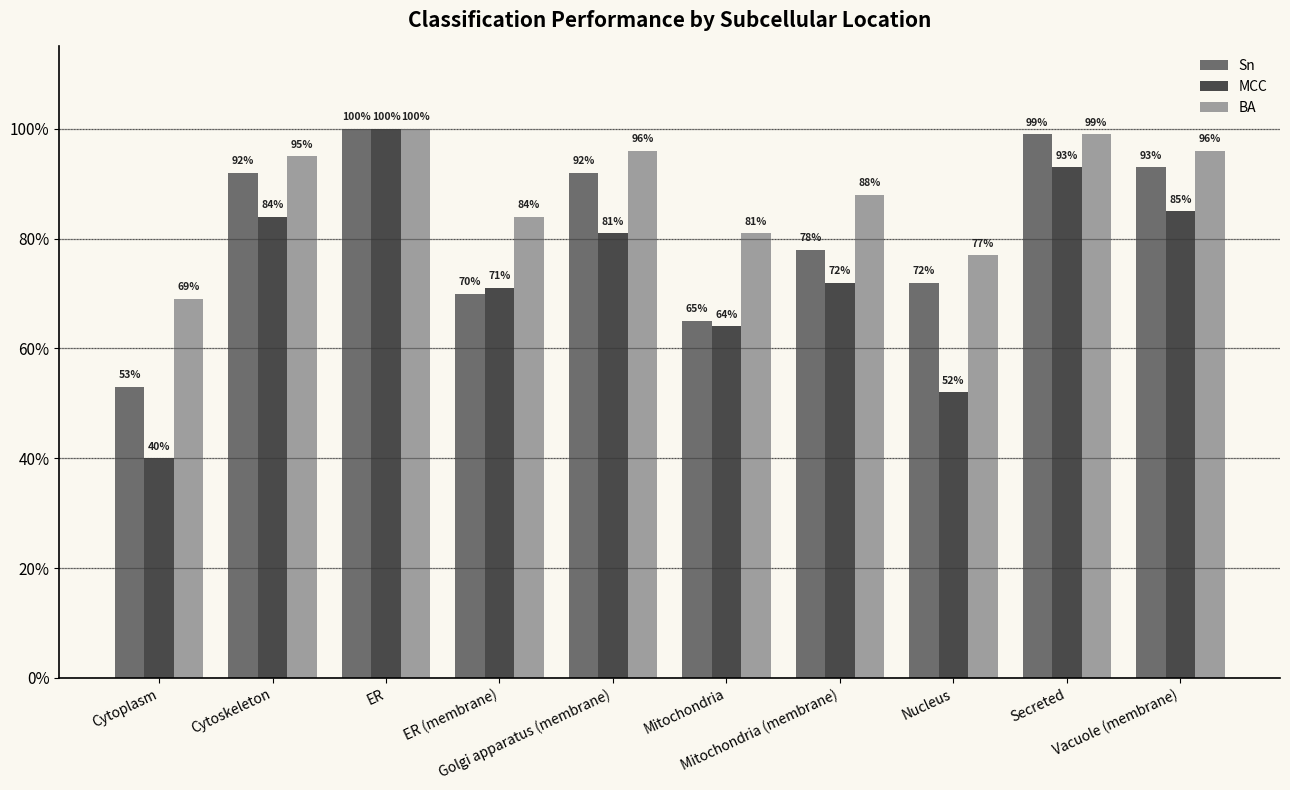

Which series changed the most between ER and Mitochondria?

MCC